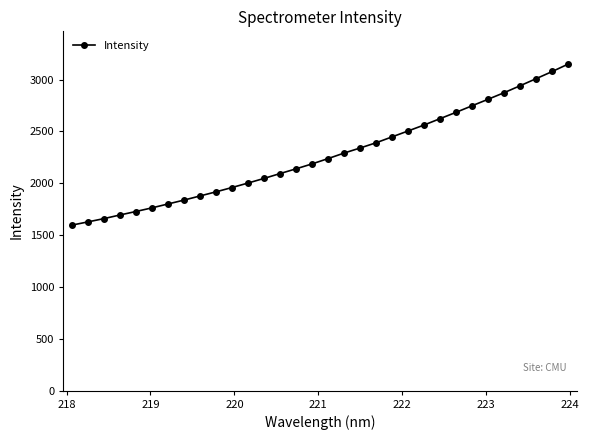

What is the difference between the second highest and minimum values?

1482.4